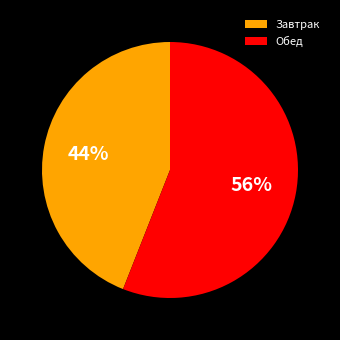

Which slice is the smallest?

Завтрак